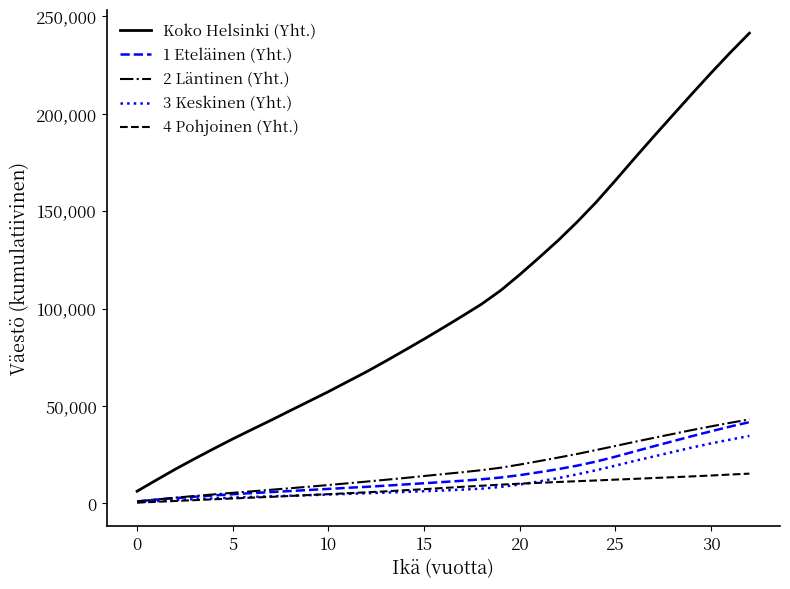

What is the highest value of the 3 Keskinen (Yht.) series?

34695